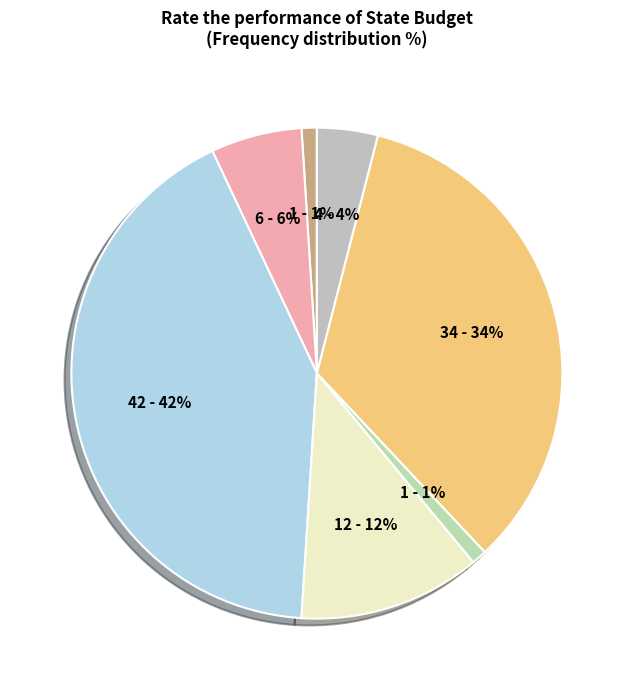

Which category has the smallest portion of the pie?

Very badly